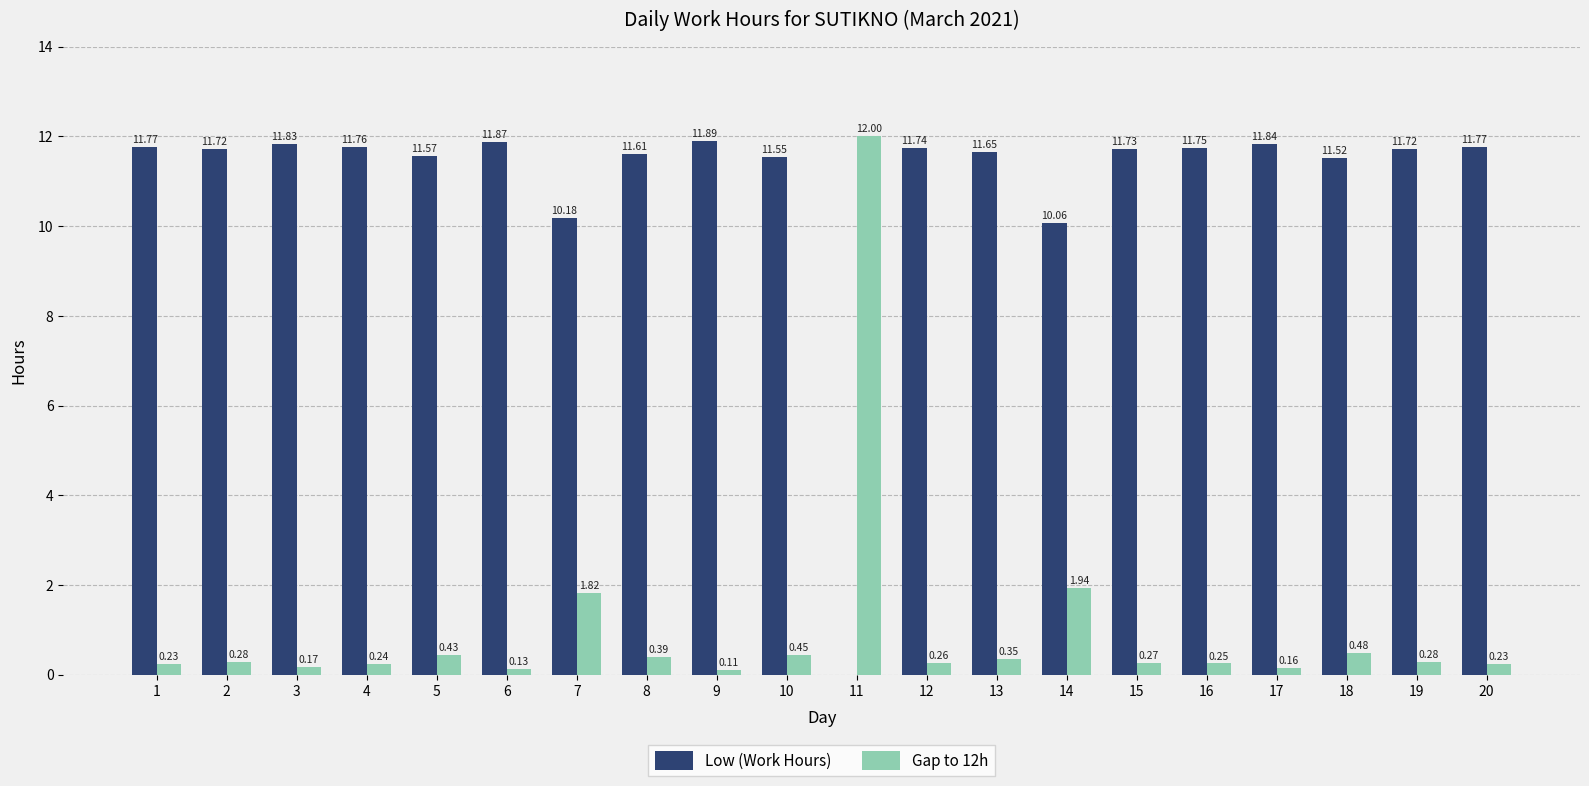

Which series has the largest total across all categories?

Low (Work Hours)